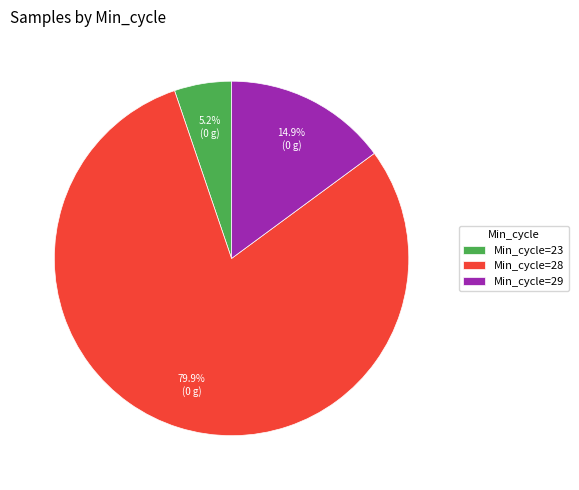

What is the smallest slice in the pie chart?

Min_cycle=23